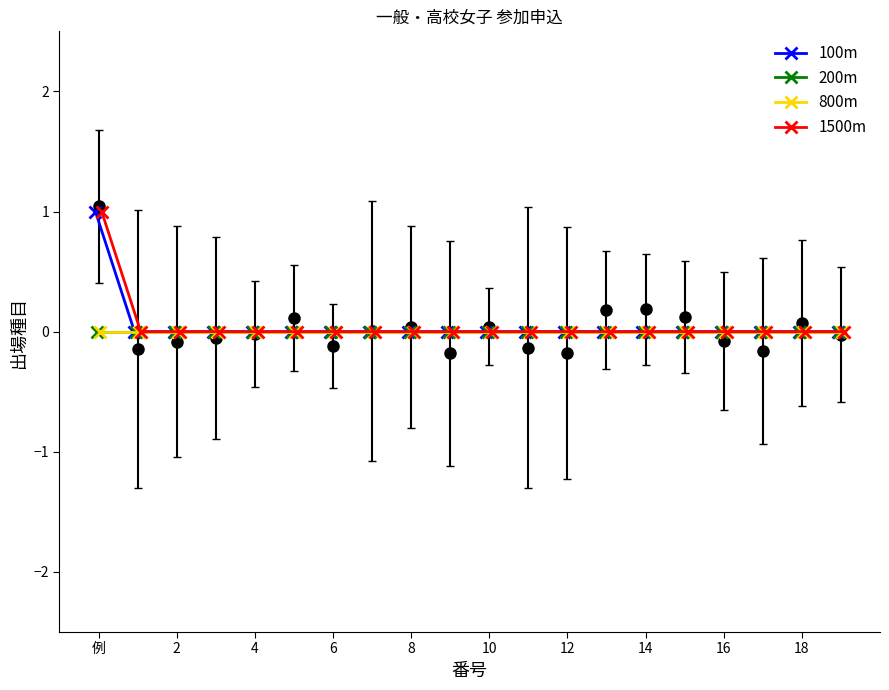

Where is 100m nearest to the value 0?

2